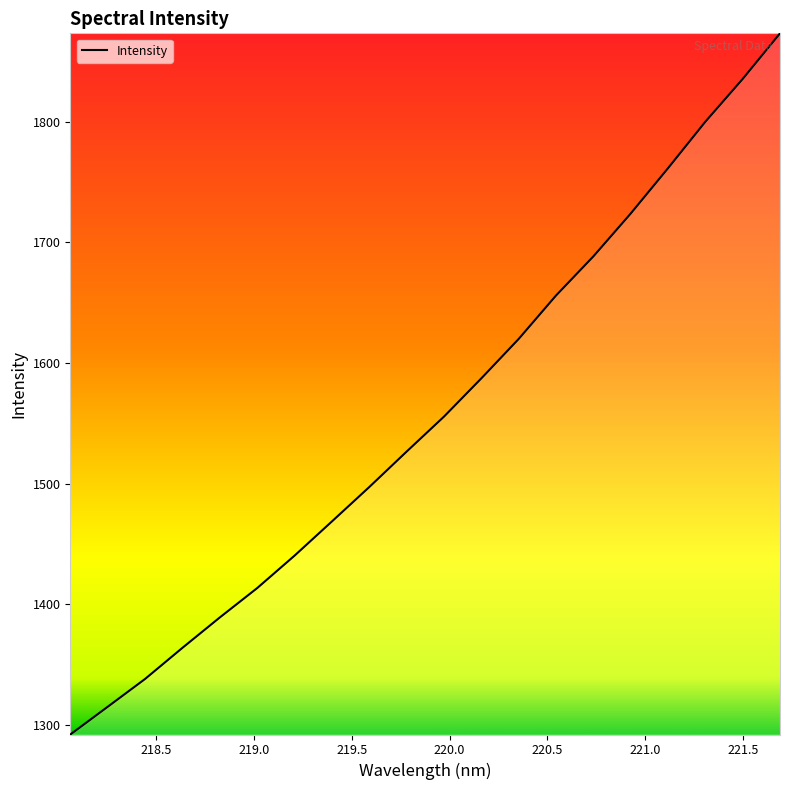

What is the minimum value shown in the chart?

1292.0